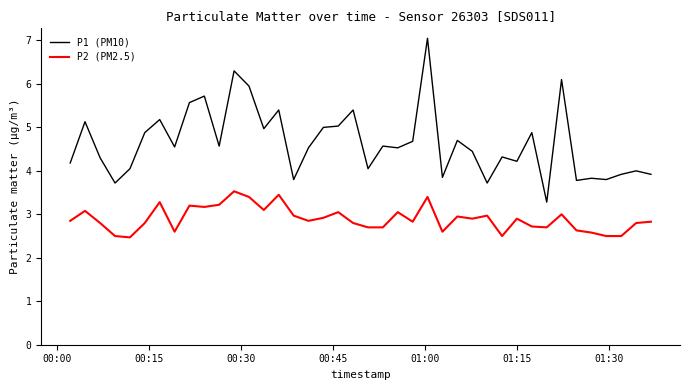

Which series has the widest spread of values?

P1 (PM10)